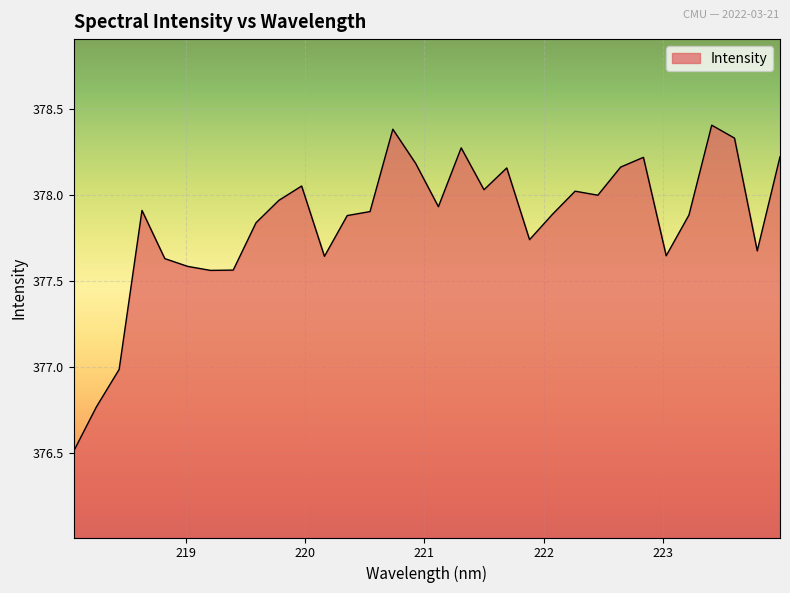

What is the greatest value displayed?

378.4